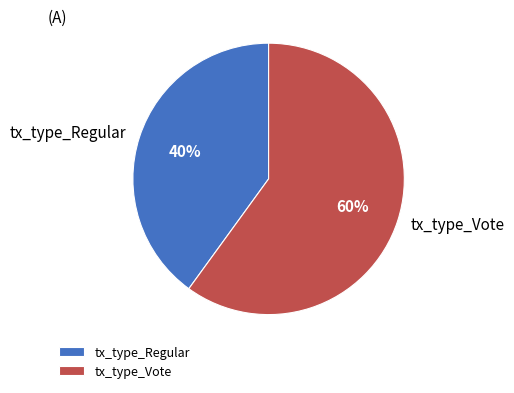

What percentage is the tx_type_Vote slice, to the nearest percent?

60%